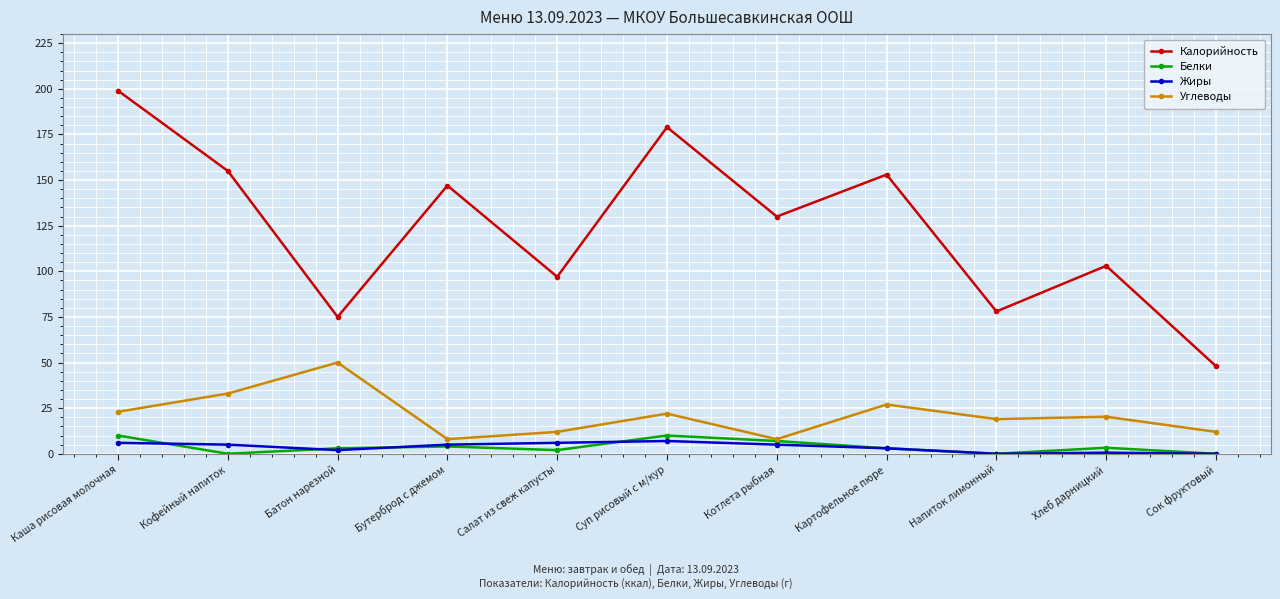

At which category is the sum across all series the highest?

Каша рисовая молочная